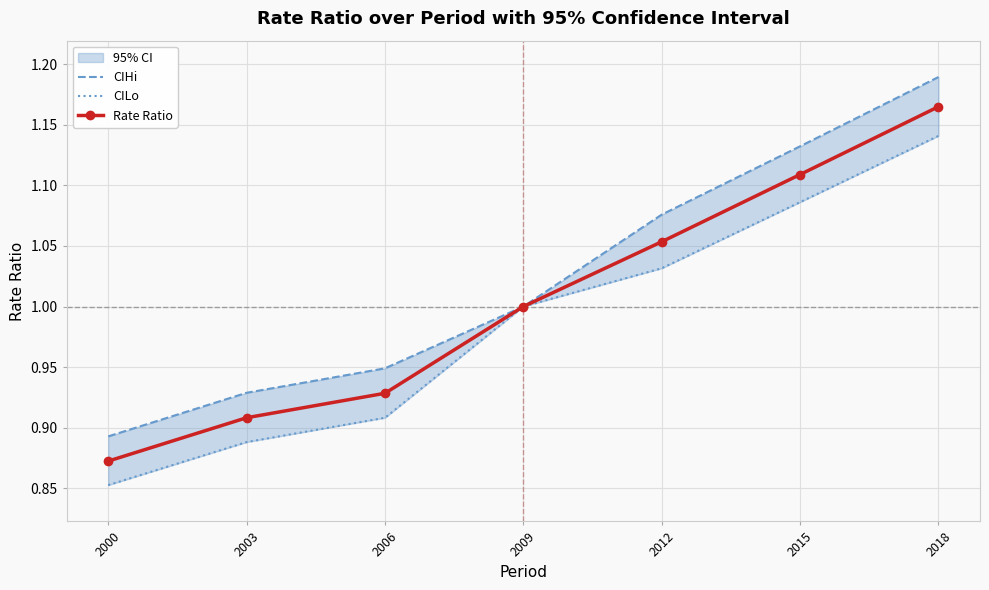

True or false: Rate Ratio has more than 2 interior local peaks.

False